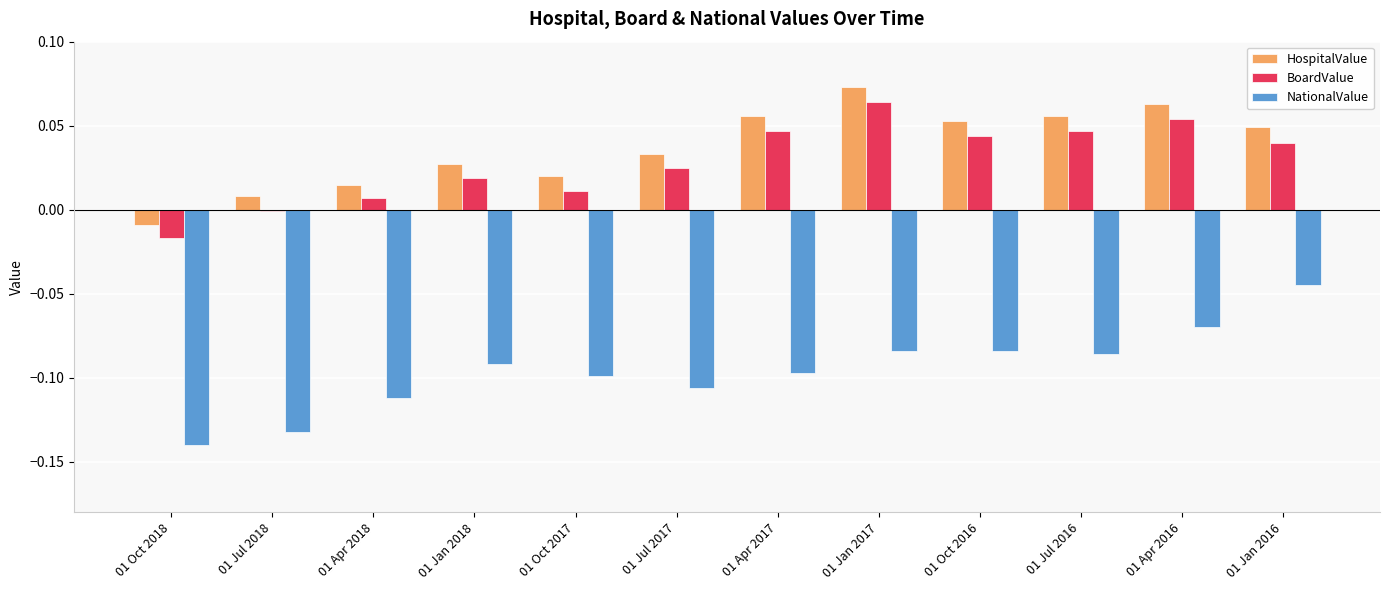

How many groups of bars are there?

12